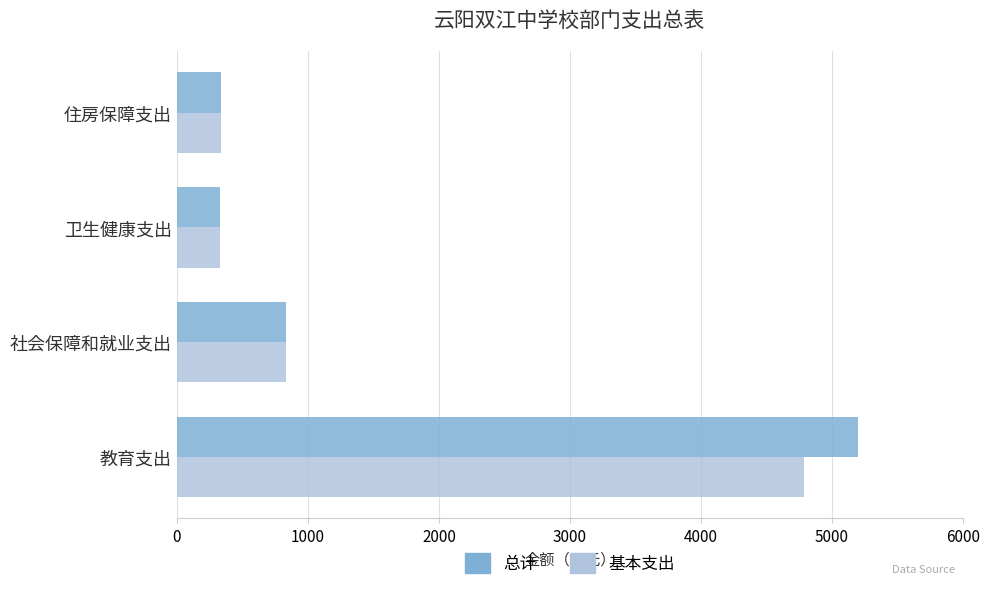

What is the difference between the 基本支出 values at 教育支出 and 卫生健康支出?

4461.1